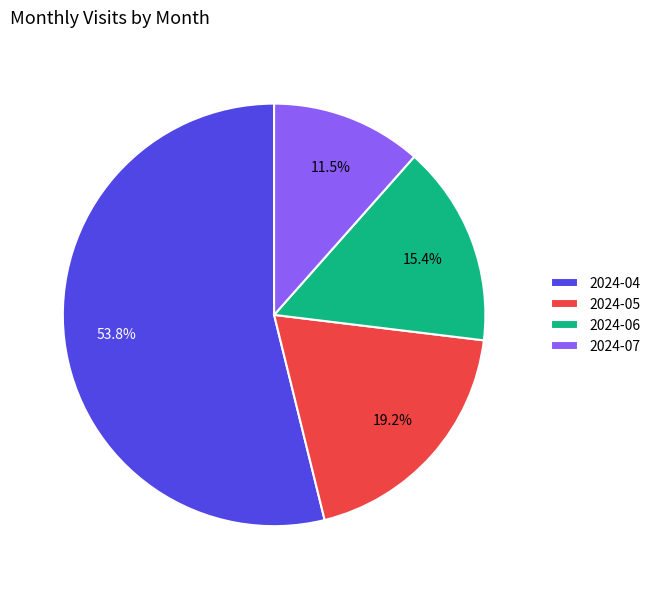

What percentage is NOT represented by 2024-06?

84.6%